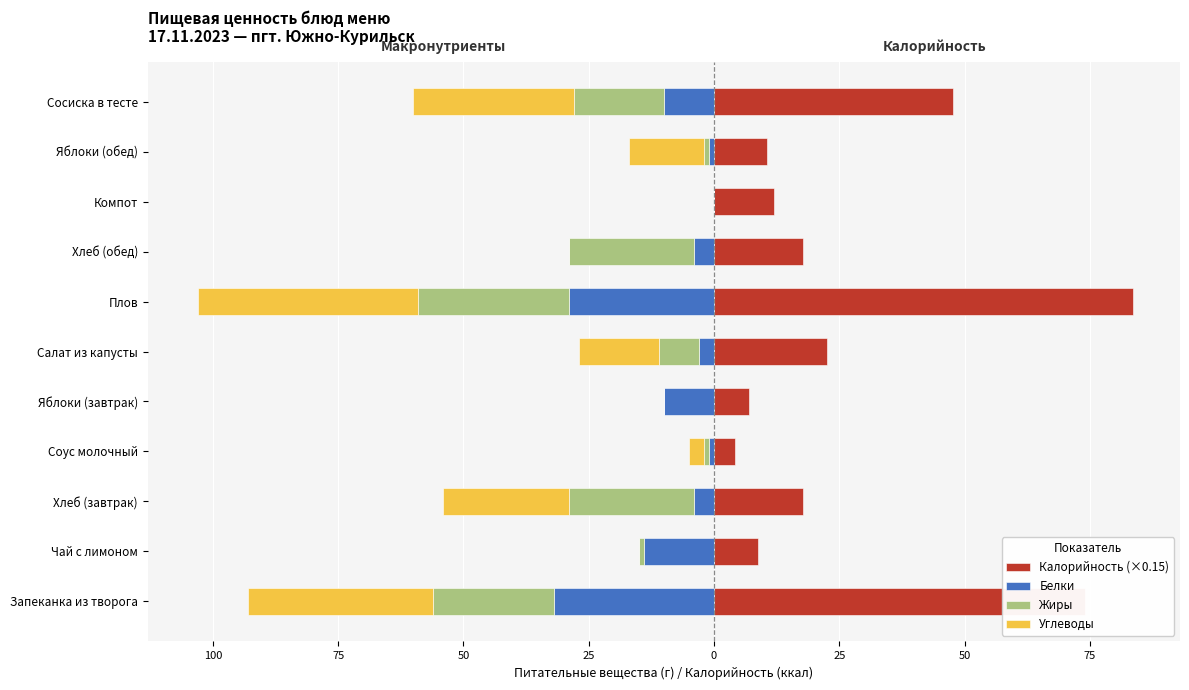

Is it true that Белки equals -6.7 at Хлеб (завтрак)?

False